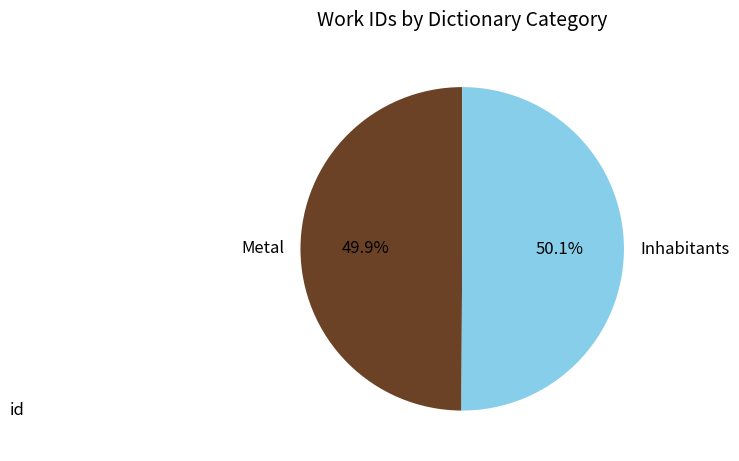

How many segments does this pie chart have?

2